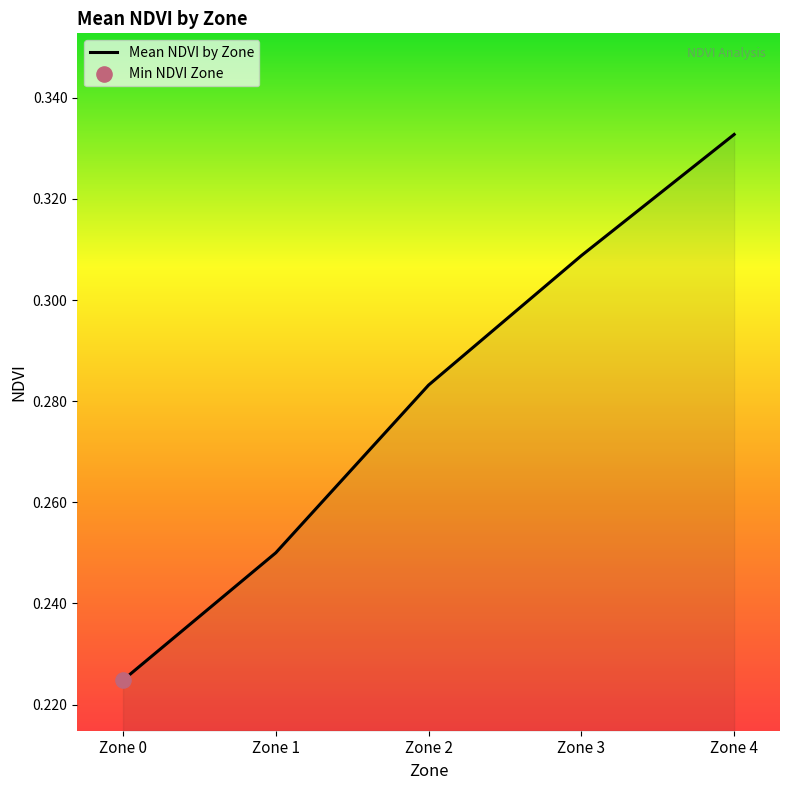

Which has a higher value, Zone 0 or Zone 4?

Zone 4